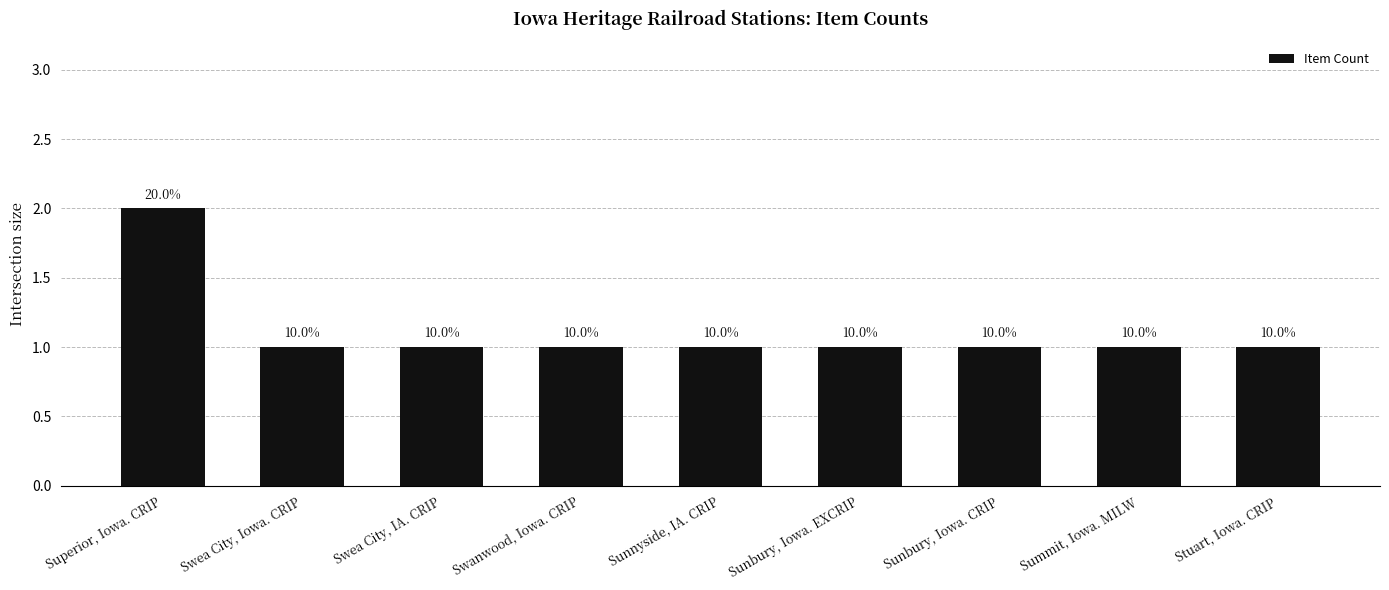

What is the value of the 4th bar from the left?

1